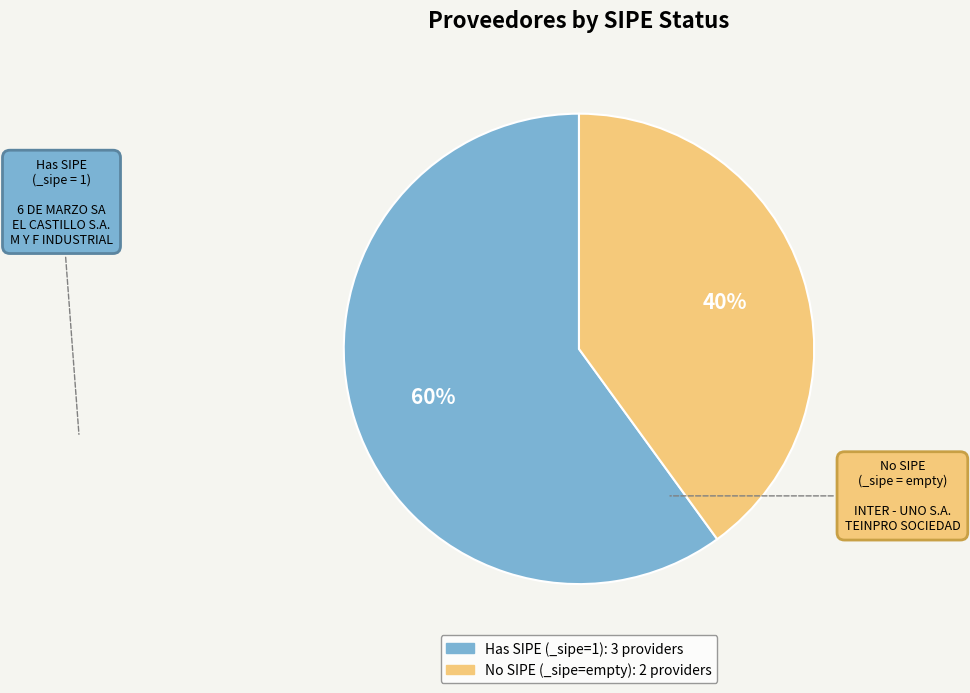

To the nearest percent, what is the difference between the largest and smallest slice percentages?

20%